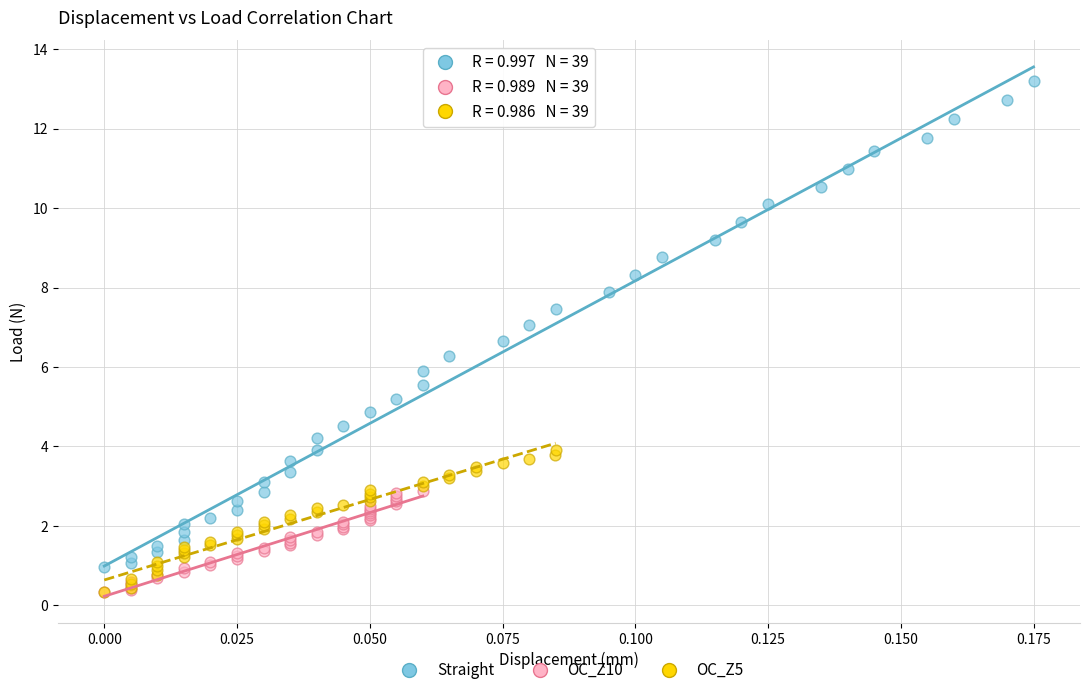

What are all the series names shown in the legend?

Straight, OC_Z10, OC_Z5